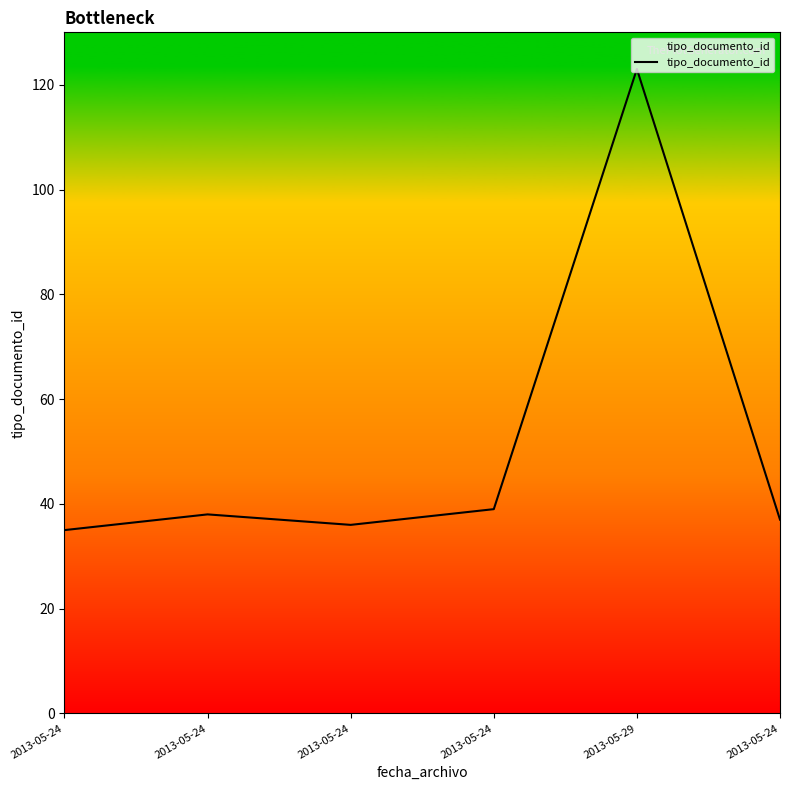

Reading left to right, what are all the values shown in this chart?

35	38	36	39	123	37